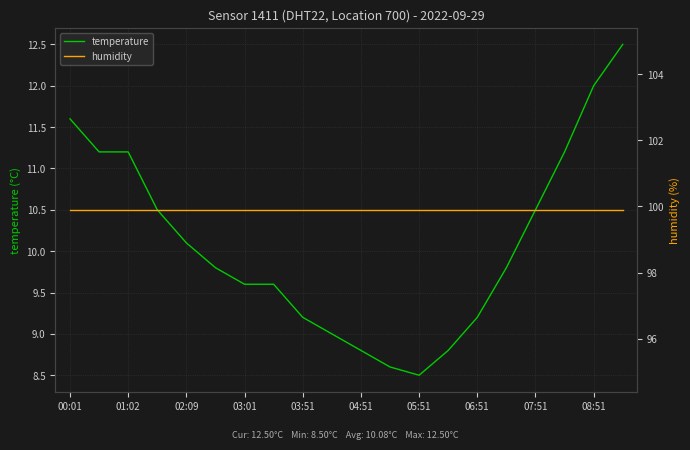

What is the lowest value of the temperature series?

8.5